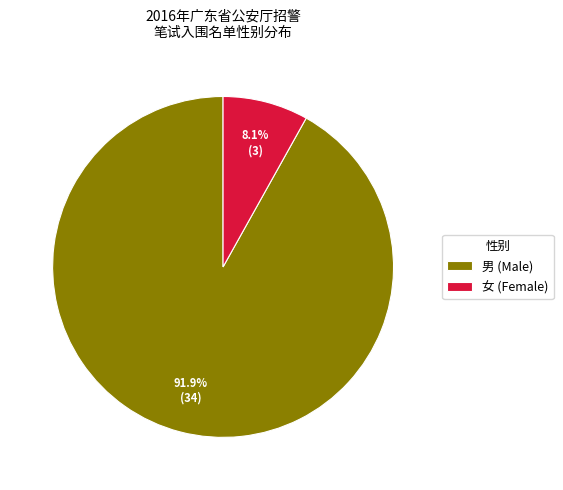

Is there a majority slice in this chart?

Yes